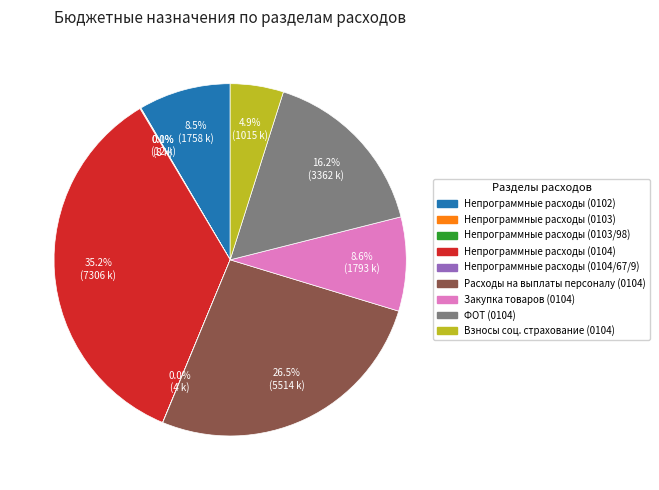

Does any single category account for the majority?

No